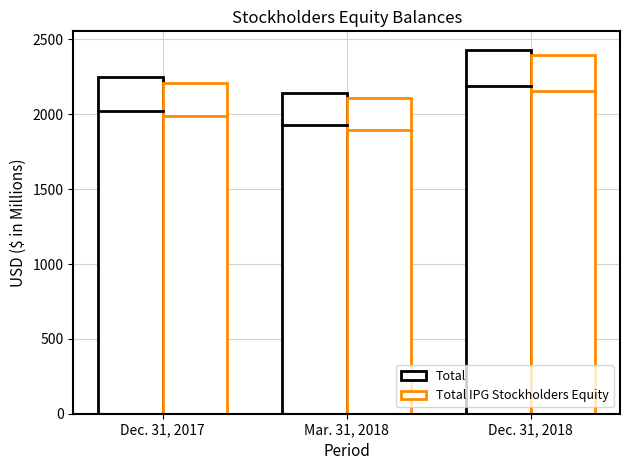

How many values in the Total series are below 2246?

1